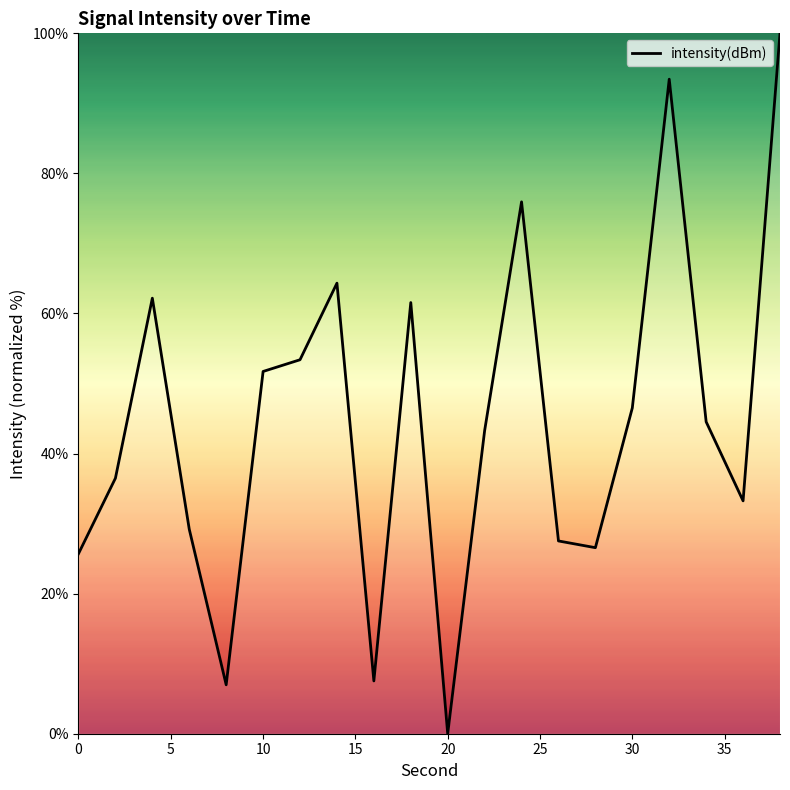

What is the maximum value shown in the chart?

100.0